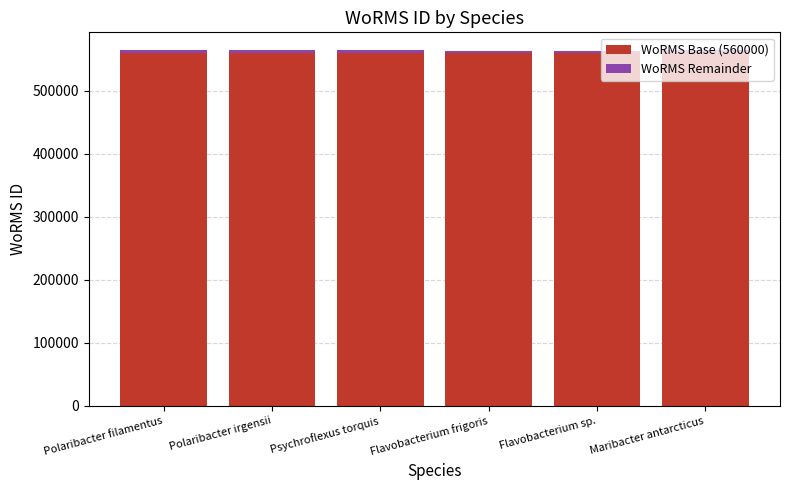

True or false: WoRMS Base (560000) has a value of 914465 at Psychroflexus torquis.

False